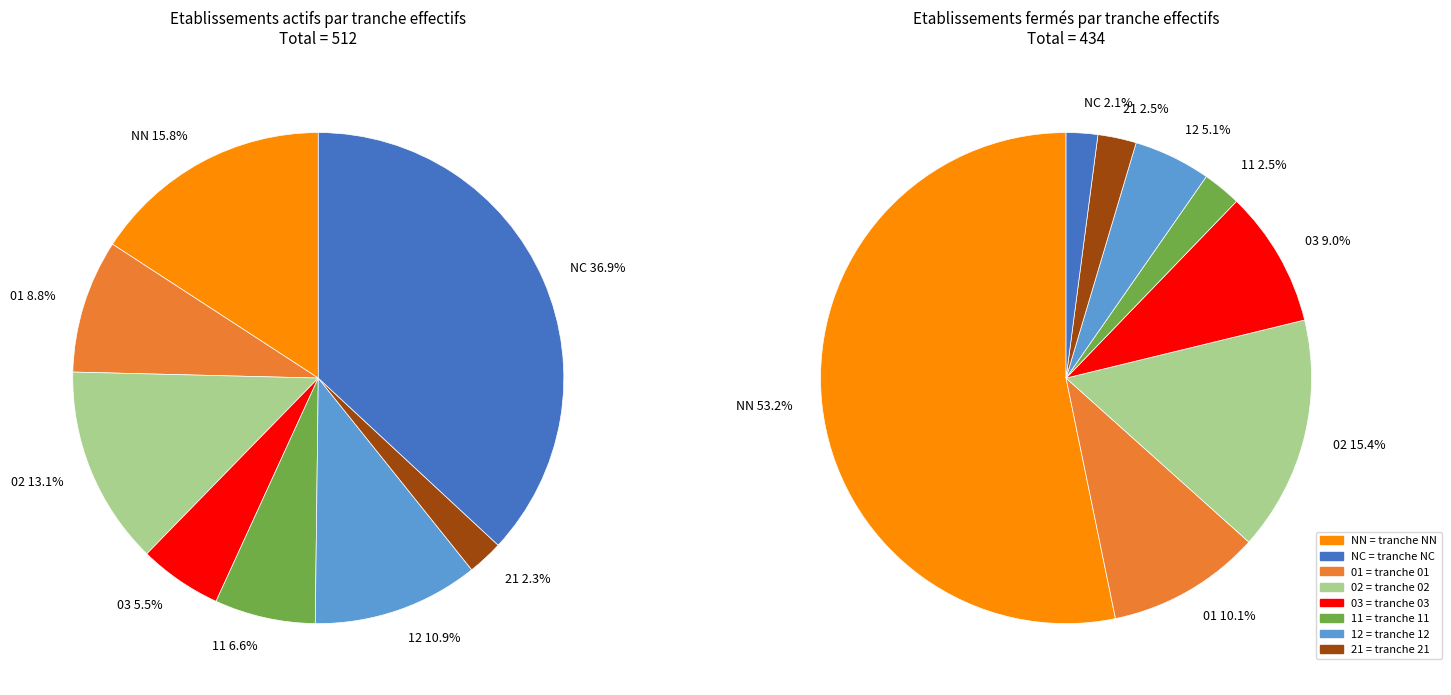

Which category has the smallest portion of the pie?

21